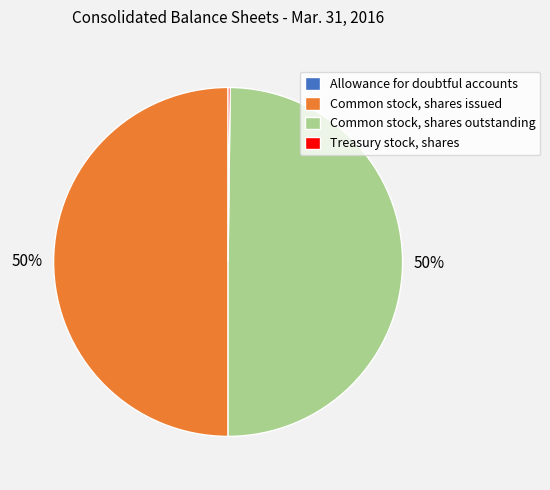

Approximately how many times larger is the value at Common stock, shares issued compared to Common stock, shares outstanding?

1.0